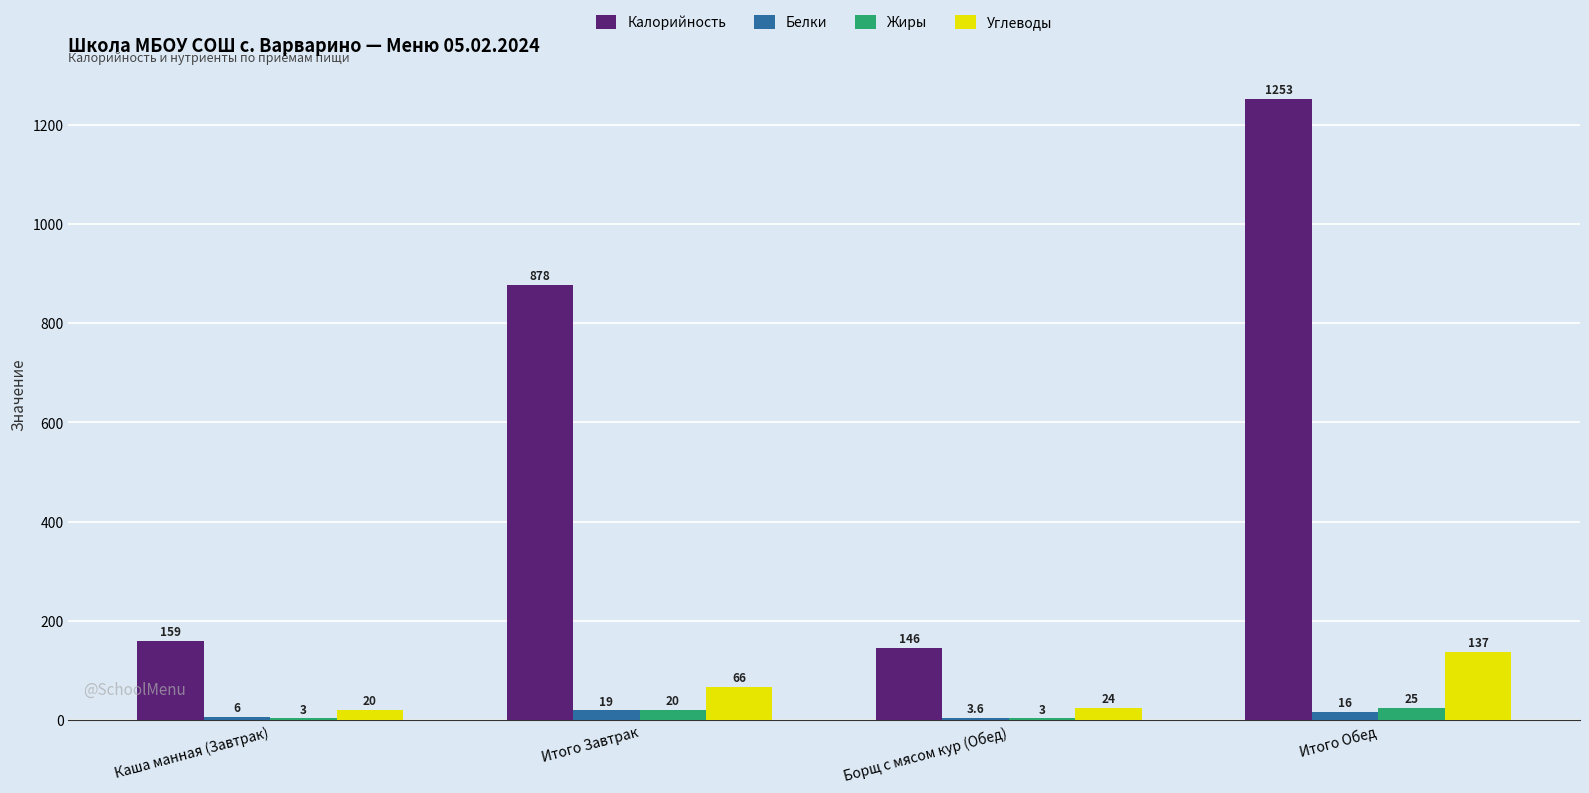

How many Белки values are between 6 and 19?

3